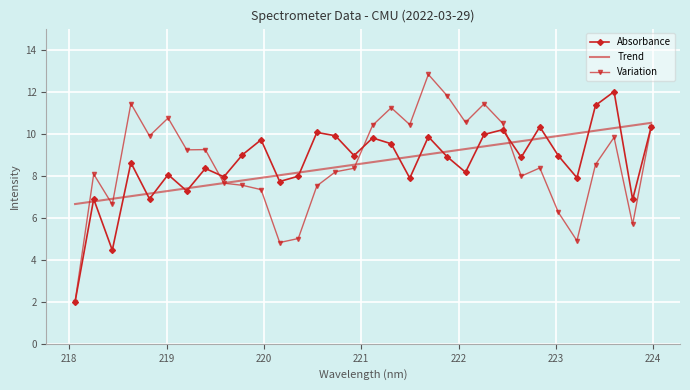

What is the greatest value displayed?

12.8